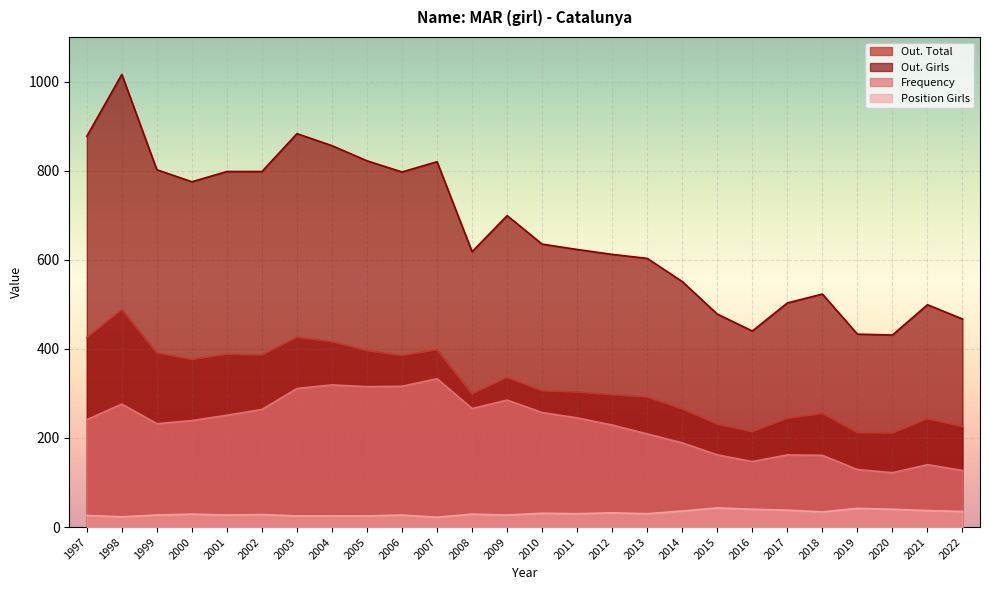

True or false: Frequency and Position Girls intersect in this chart.

False